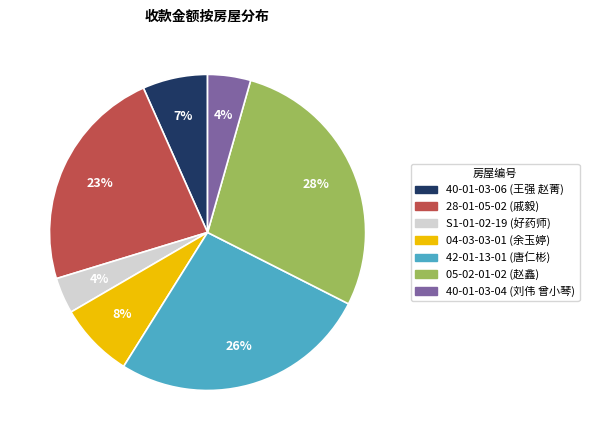

To the nearest percent, what is the average slice percentage?

14%